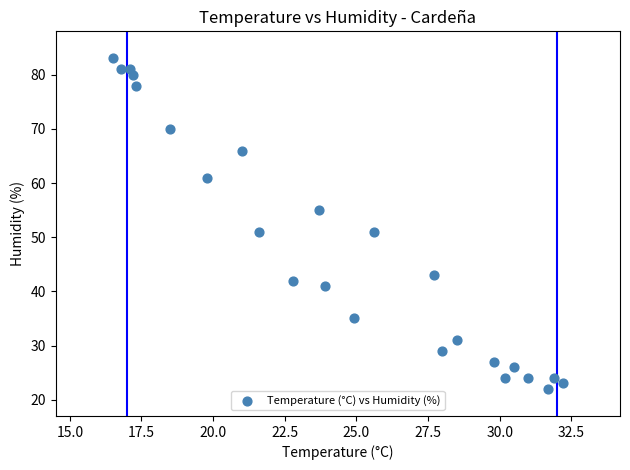

What is the range of Y values (max minus min)?

61